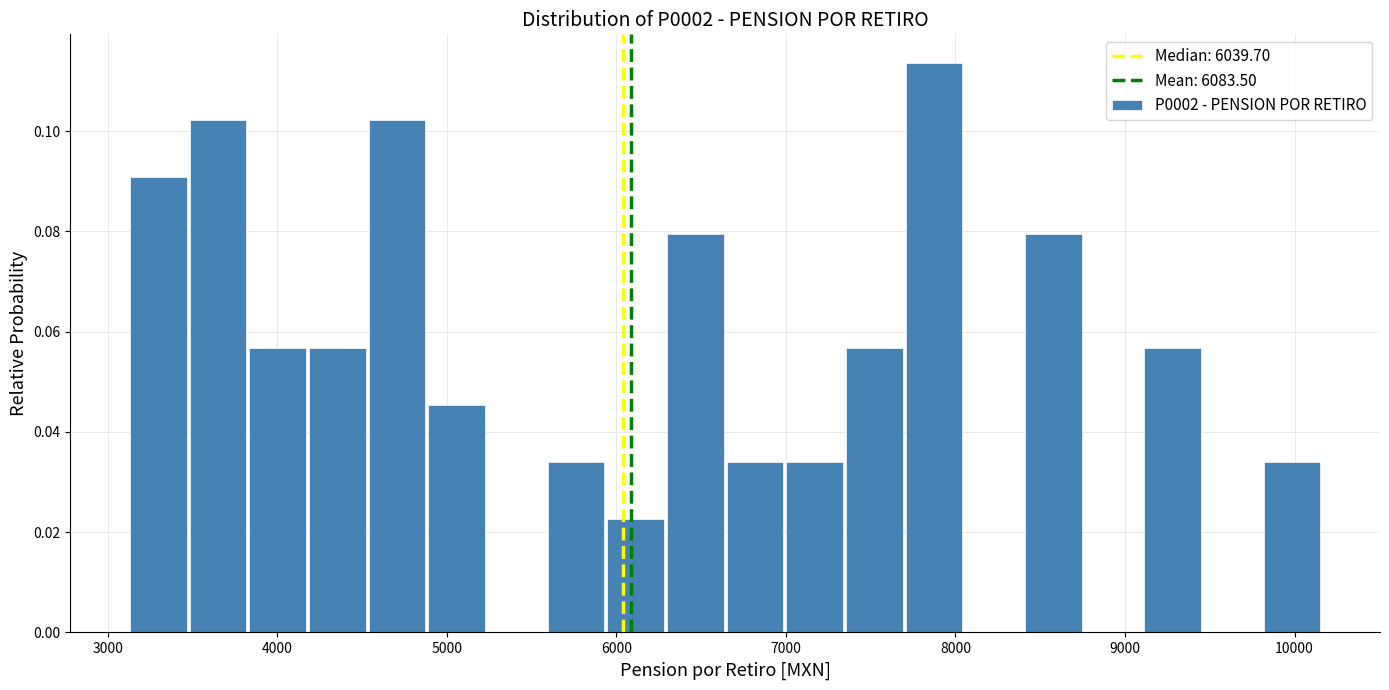

Around what value on the x-axis is the tallest bar? Give the approximate position of its centre, as read against the axis.

7900